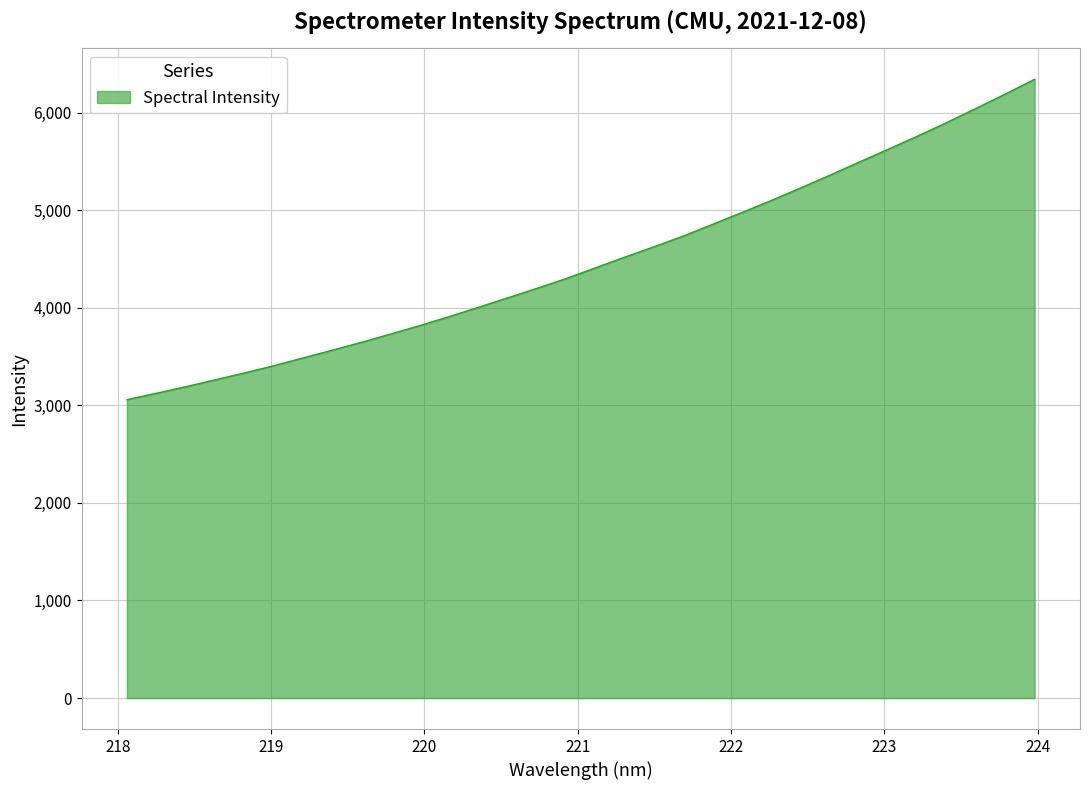

How many distinct data groups are displayed?

1